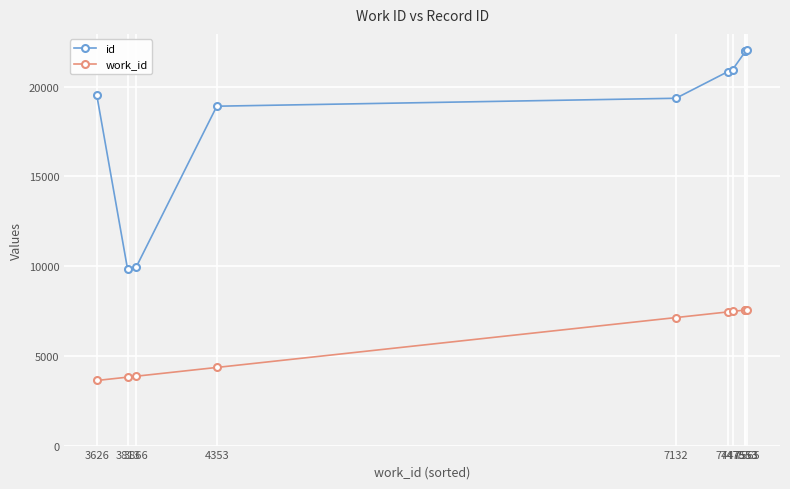

Rank the series by their average value, from lowest to highest.

work_id, id